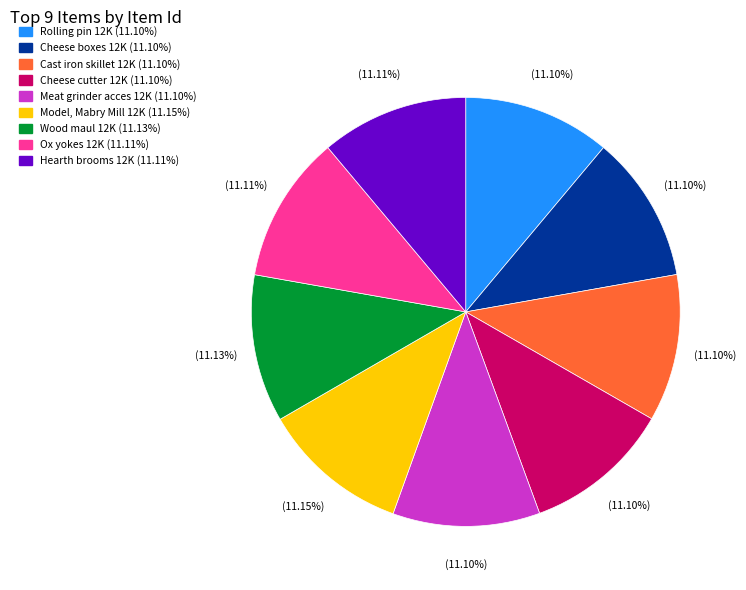

Does any single category account for the majority?

No